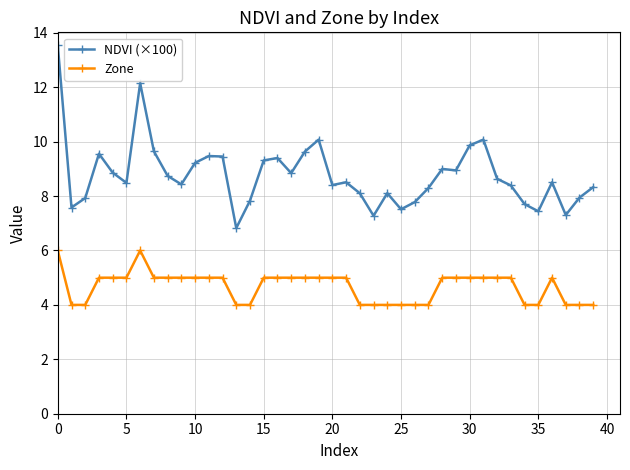

True or false: NDVI (×100) and Zone intersect in this chart.

False